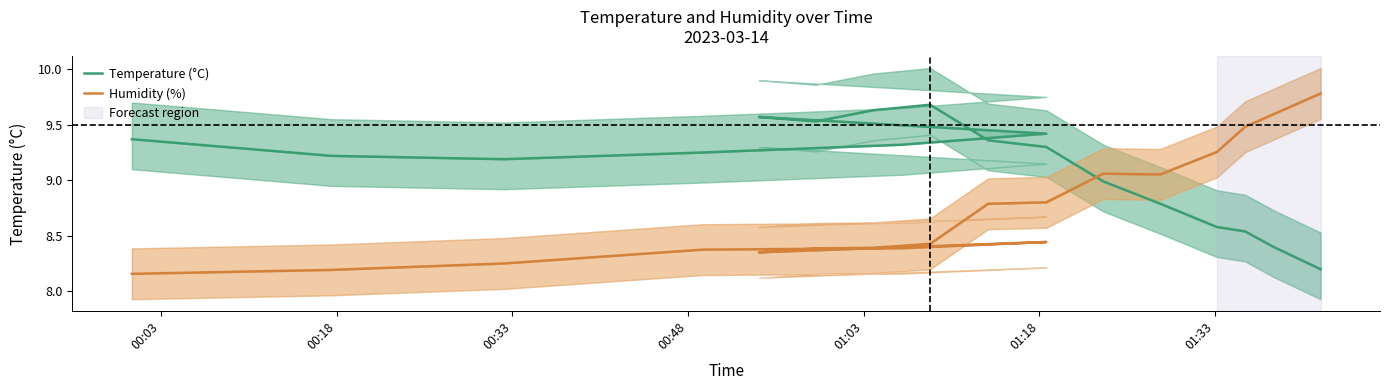

At which category does Temperature (°C) reach its first local valley?

00:33